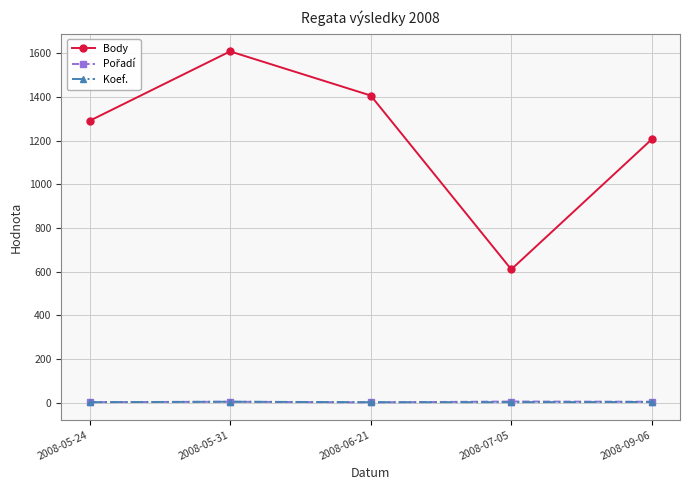

At which category is the sum across all series the highest?

2008-05-31